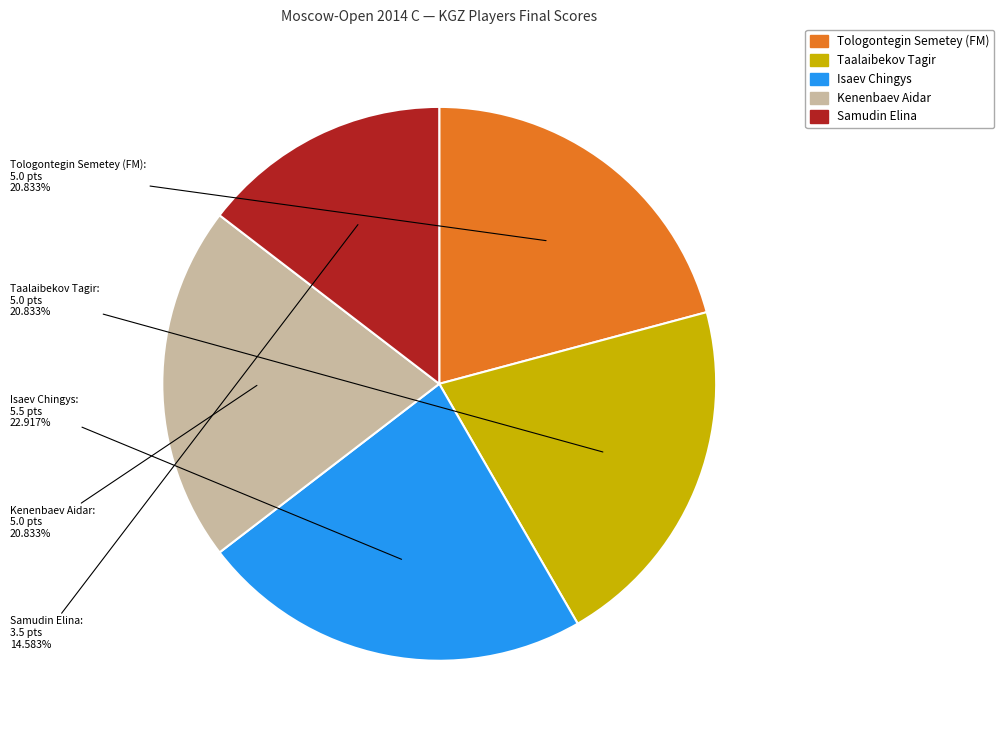

Between Kenenbaev Aidar and Isaev Chingys, which is larger?

Isaev Chingys